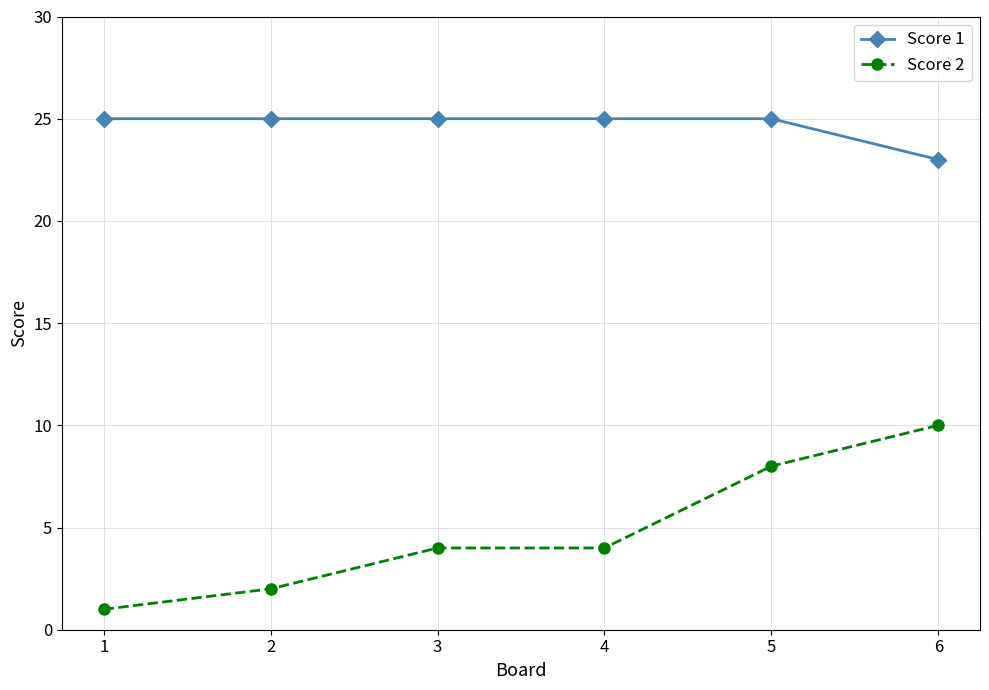

Which series has the largest range (max minus min)?

Score 2